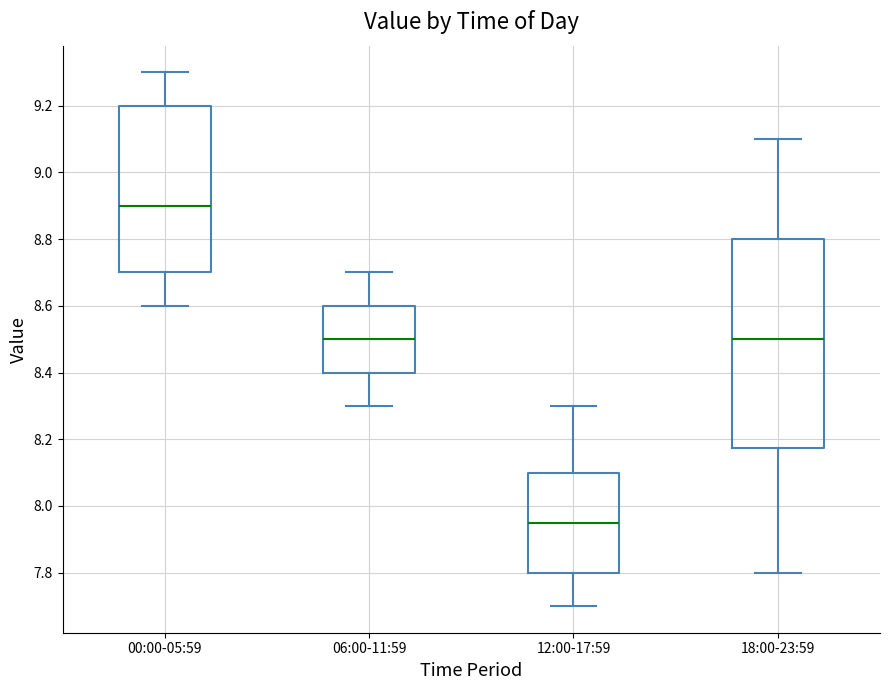

Where is the upper edge of the box for 06:00-11:59 on the y-axis? The values are not printed on the chart, so give them approximately, as read against the axis.

8.60